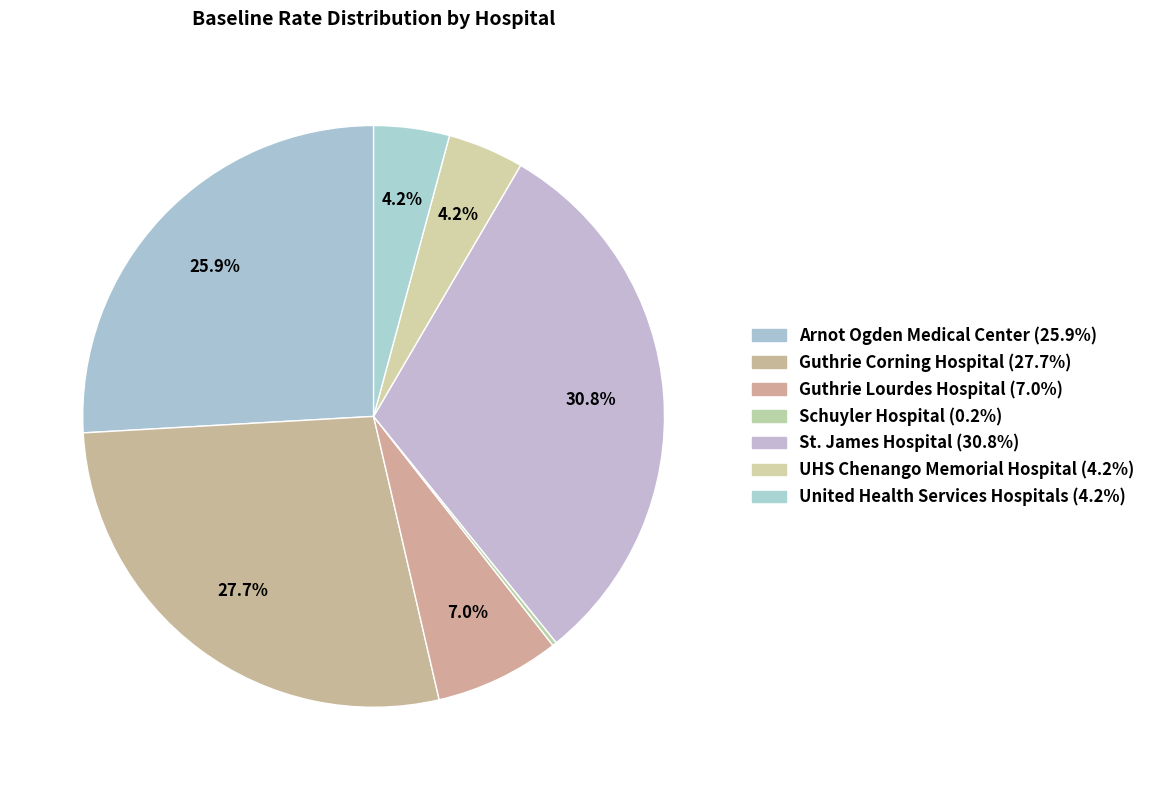

Does UHS Chenango Memorial Hospital account for over 50% of the chart?

No